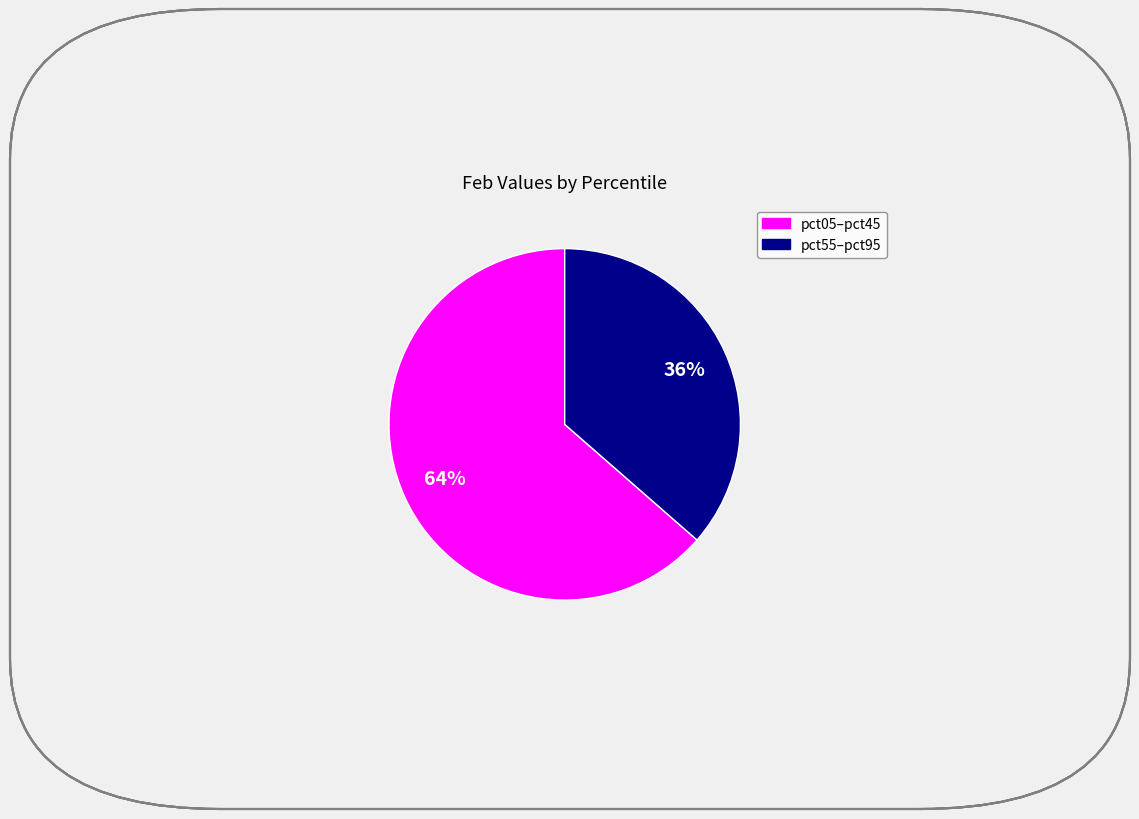

Is there any slice that represents more than half of the pie?

Yes